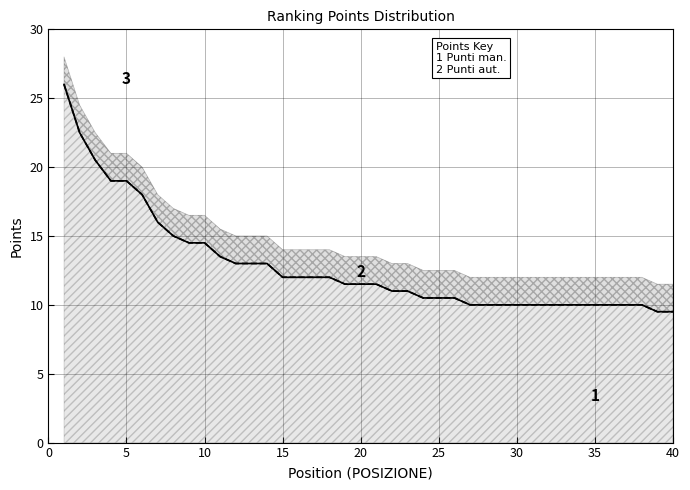

What is the value of the Punti man. point at the 24th from the left?

10.5